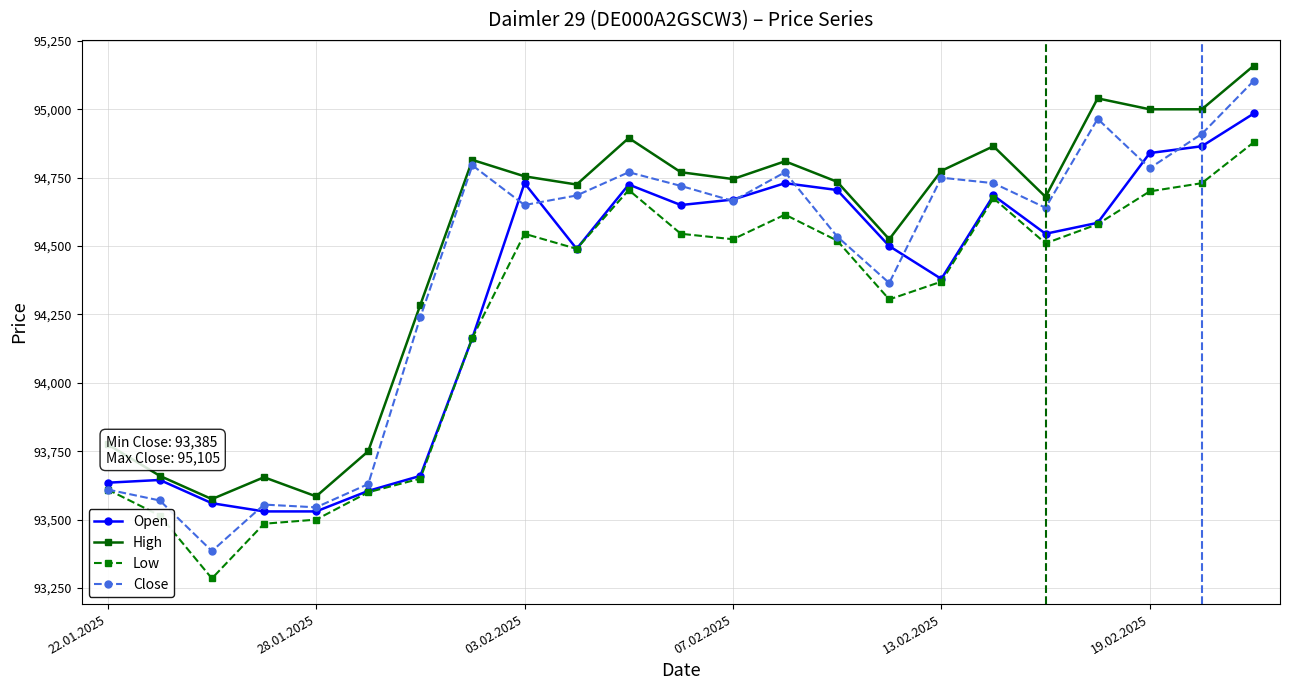

How many data points in Open are less than 94545?

11